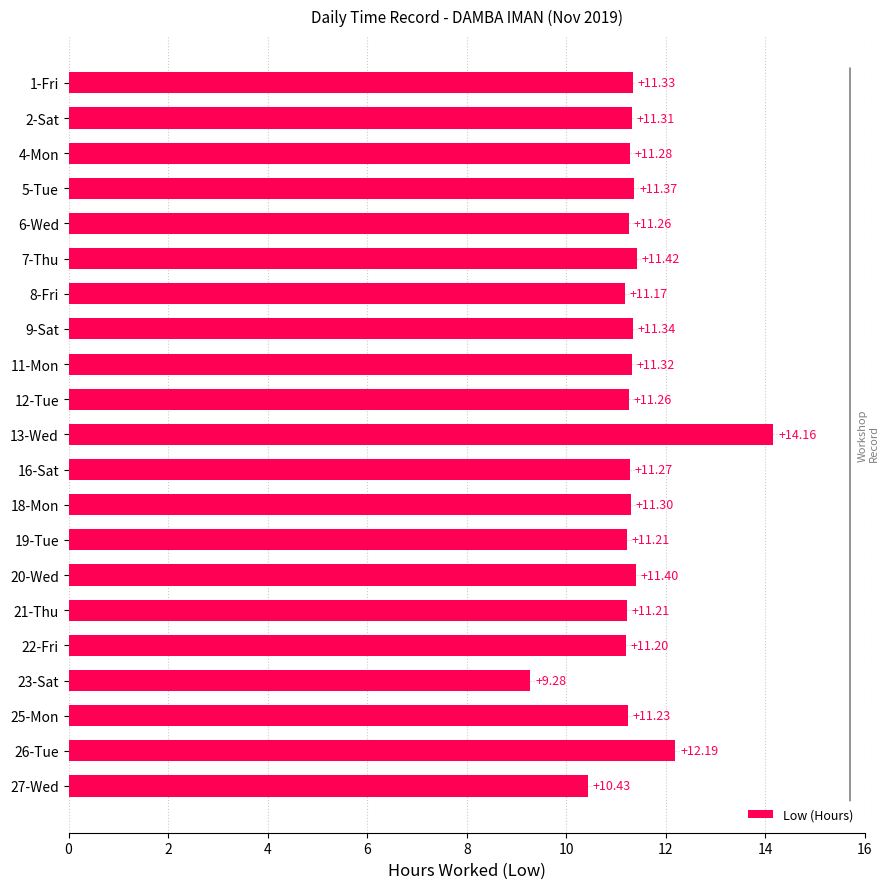

What is the sum of all values?

237.9